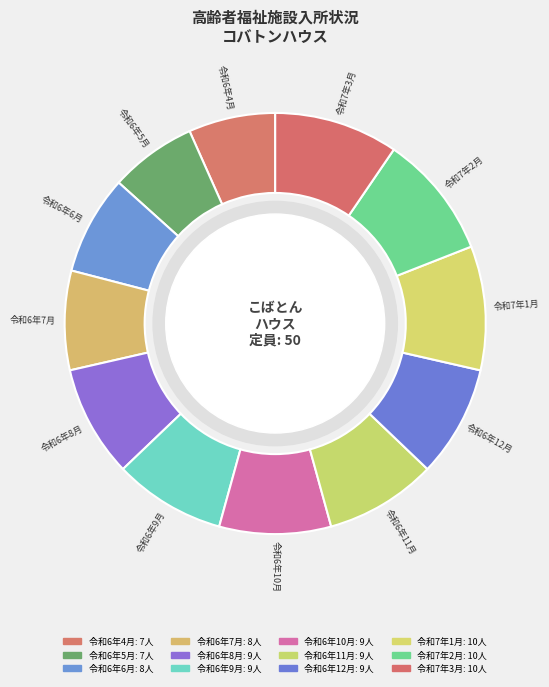

How many slices are in this pie chart?

12